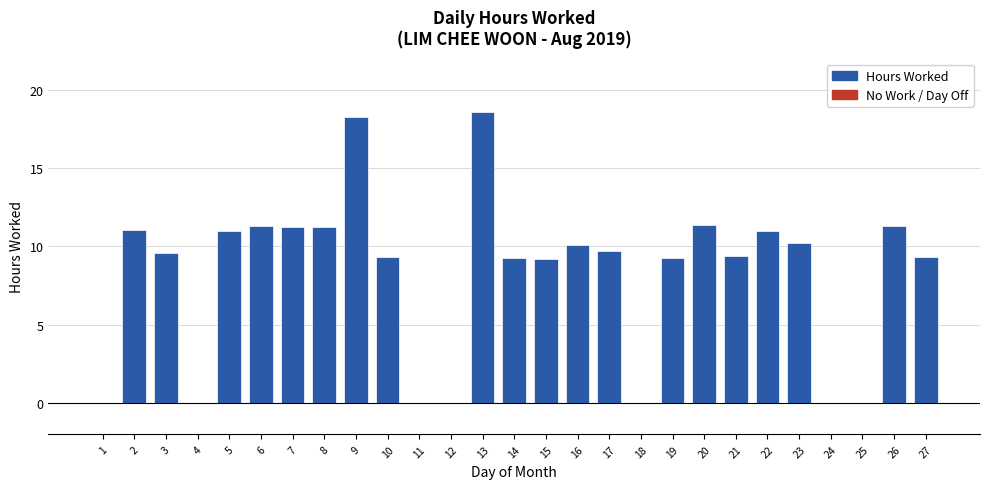

Approximately how many times larger is the value at 19 compared to 14?

1.0